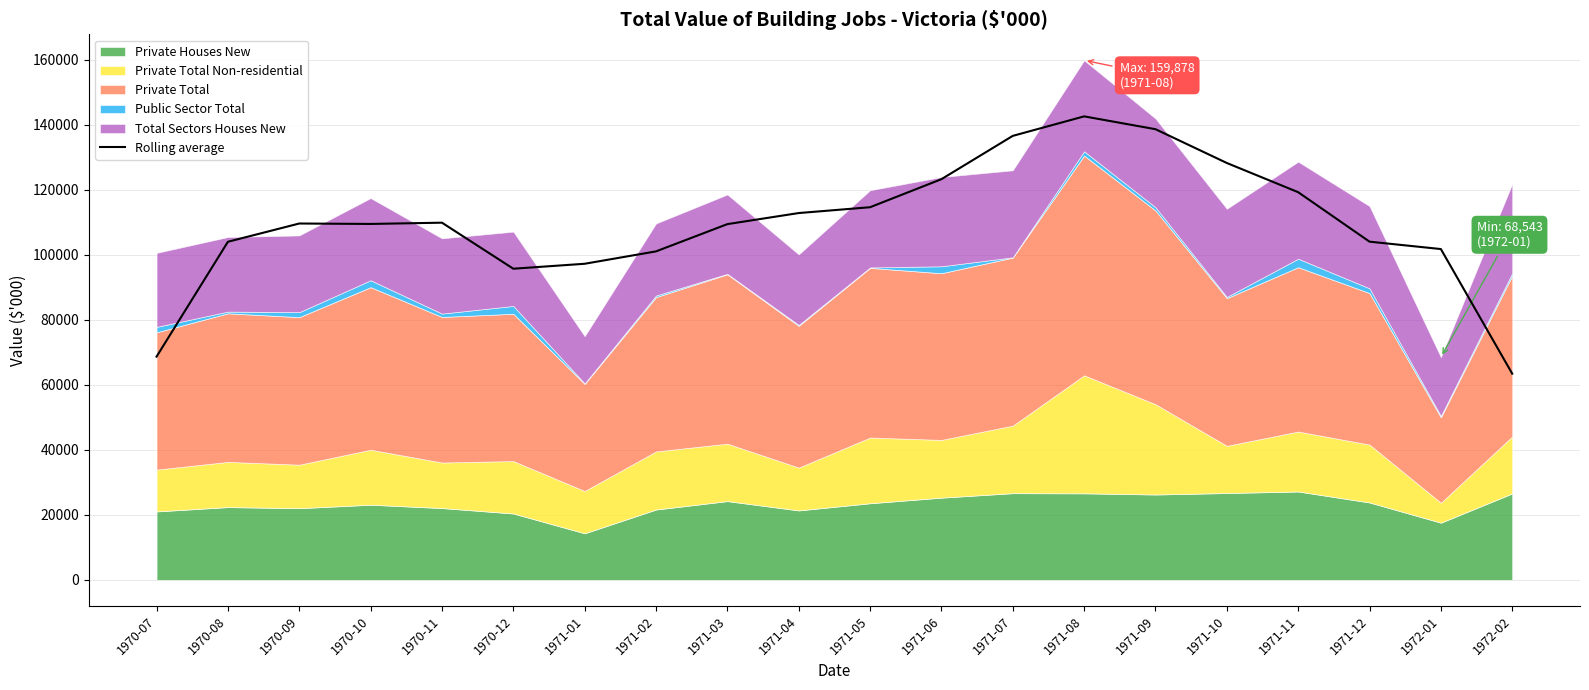

Which category has the highest value in the Rolling average series?

1971-08